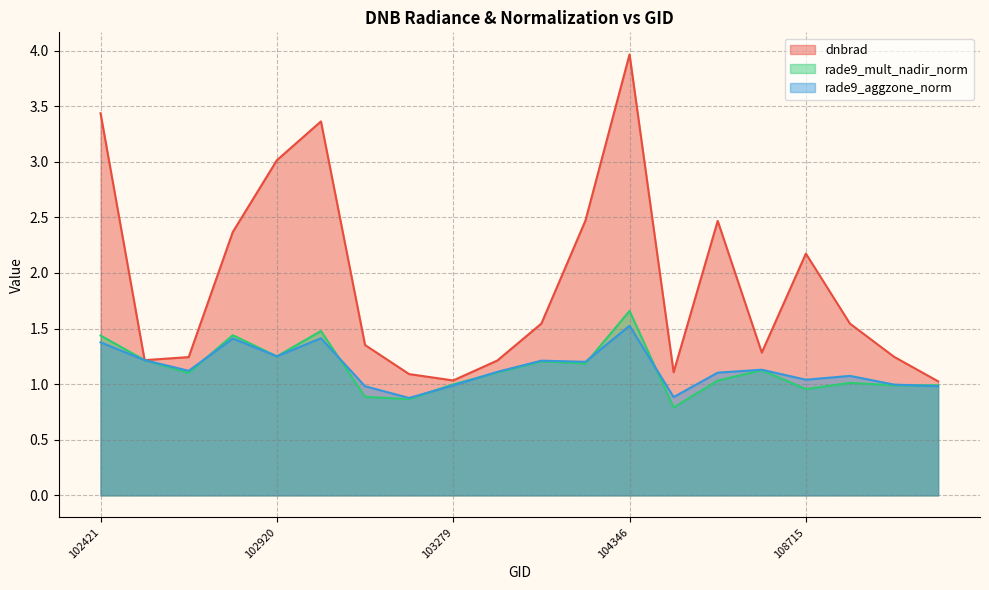

At which category does rade9_mult_nadir_norm reach its first local valley?

102792